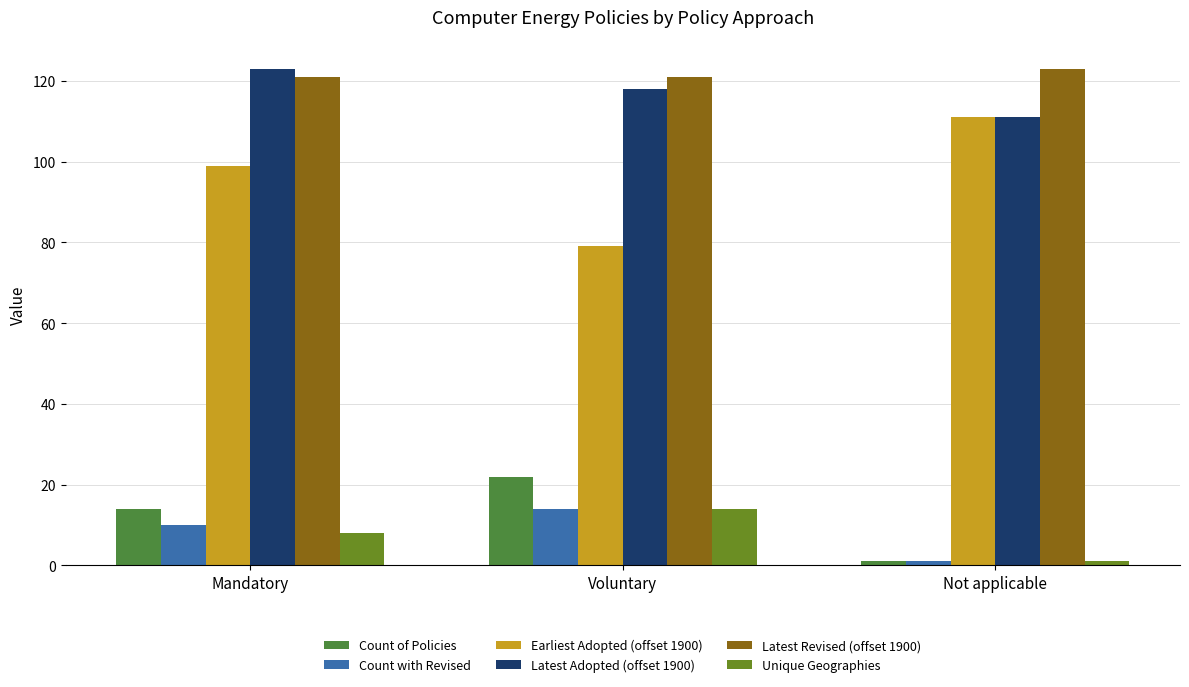

What is the lowest value of the Unique Geographies series?

1